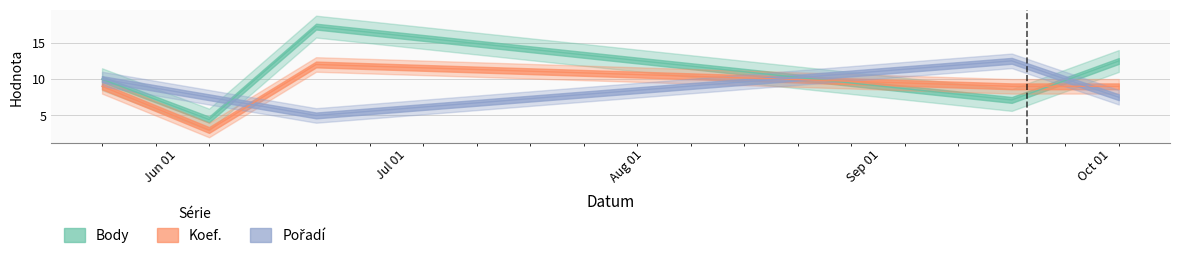

What is the maximum value for Koef.?

12.0